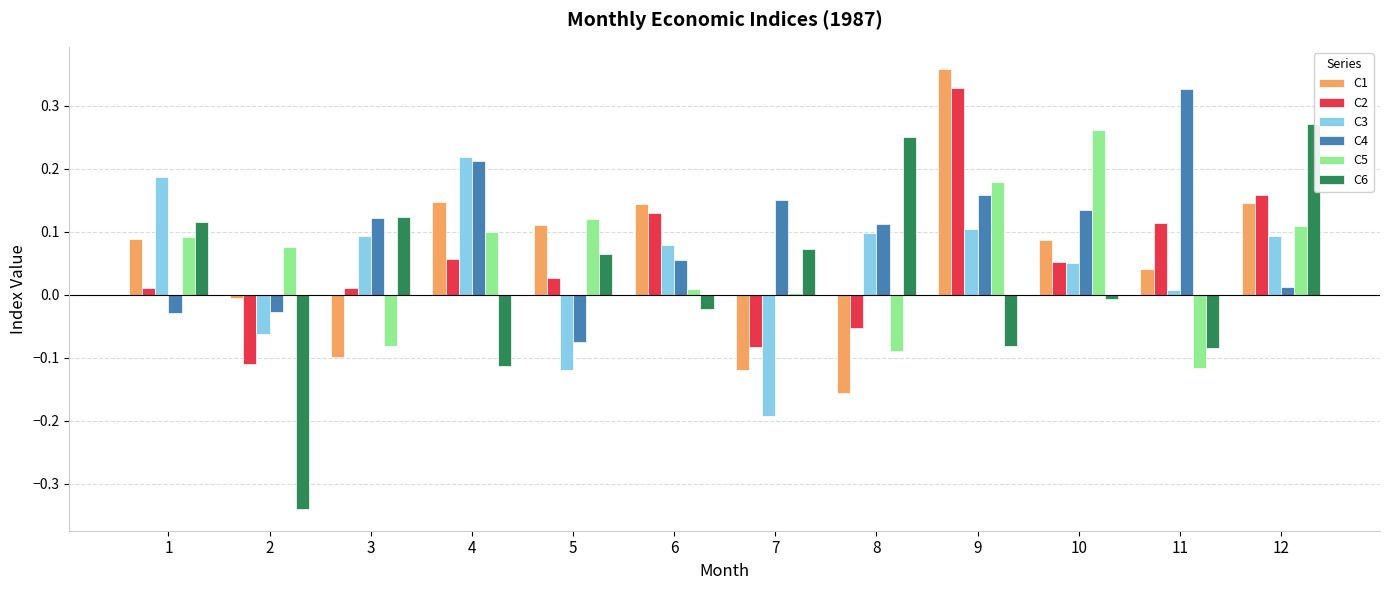

Which series has the largest total across all categories?

C4